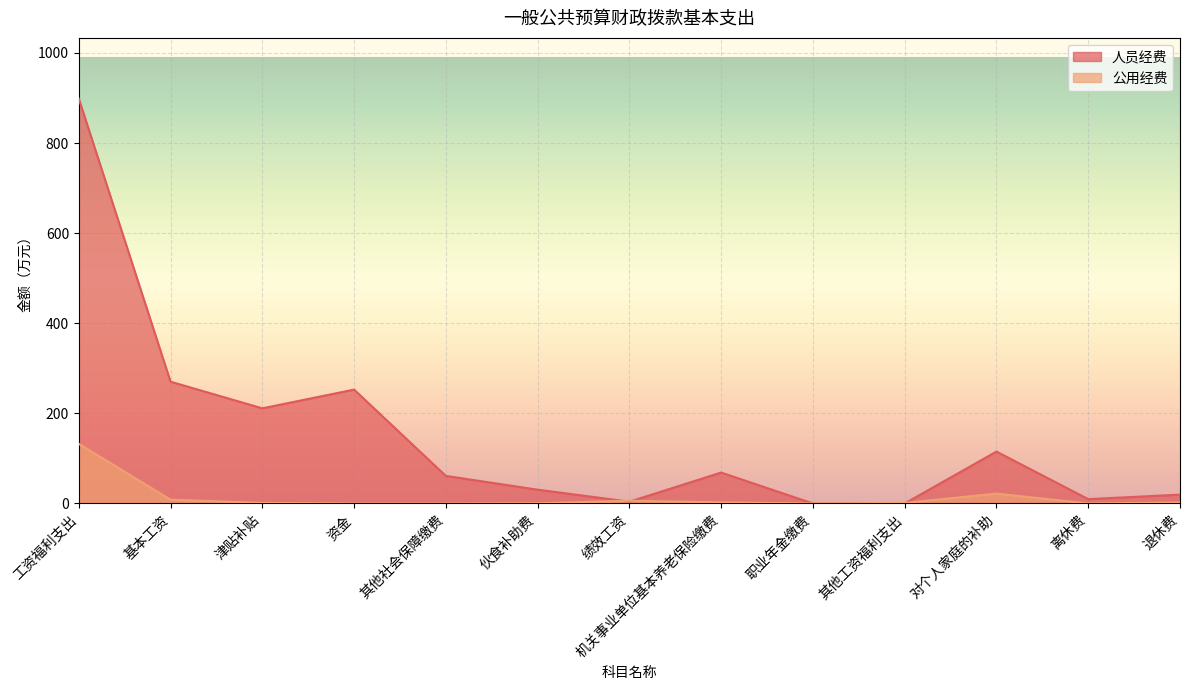

Reading left to right, list all the values displayed in this chart.

人员经费: 898.7	270.3	211.2	252.8	61.2	30.6	3.9	68.6	0.0	0.0	115.2	9.6	19.6
公用经费: 132.4	8.4	1.3	0.0	0.0	0.5	6.1	2.5	0.0	1.2	21.9	0.0	2.2